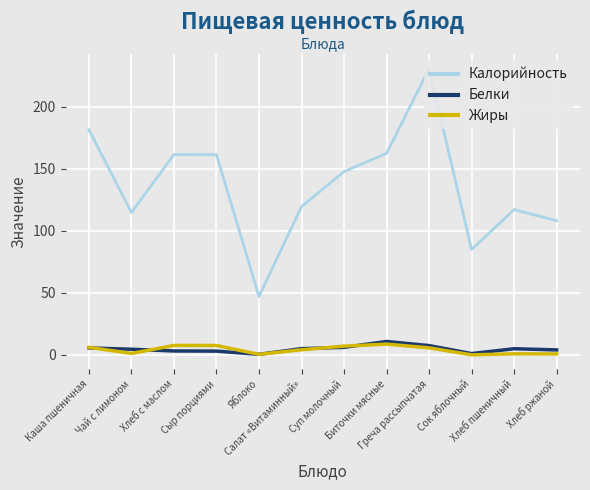

What are all the series names shown in the legend?

Калорийность, Белки, Жиры